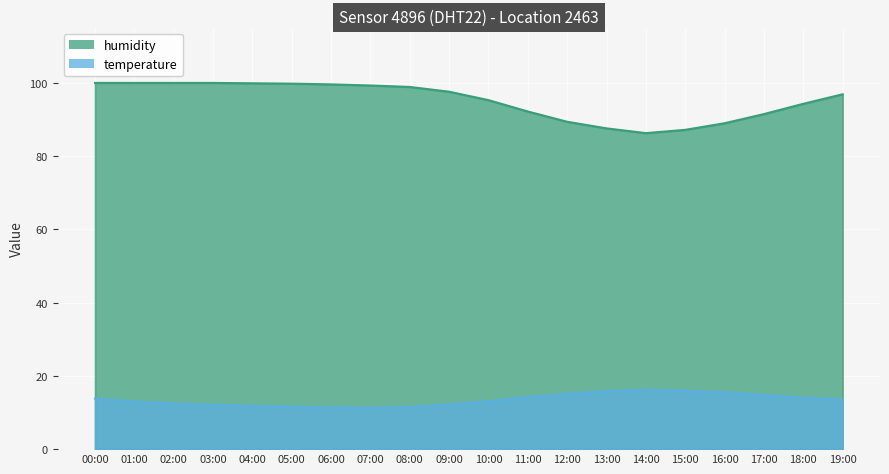

At 19:00, list the series in order from largest to smallest.

humidity_line, temperature_line